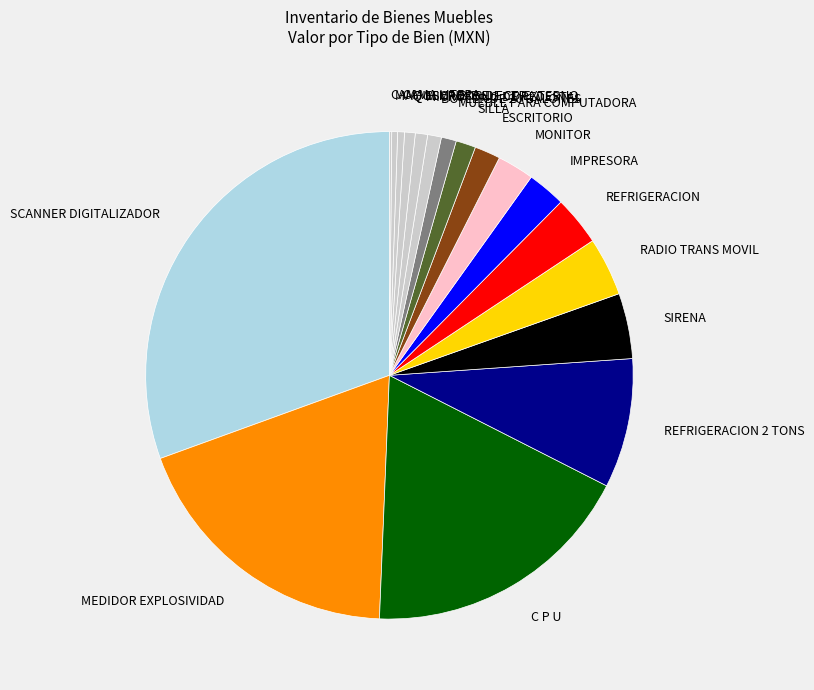

Which has a higher value, MONITOR or BOYLER DE 20 GALONES?

MONITOR